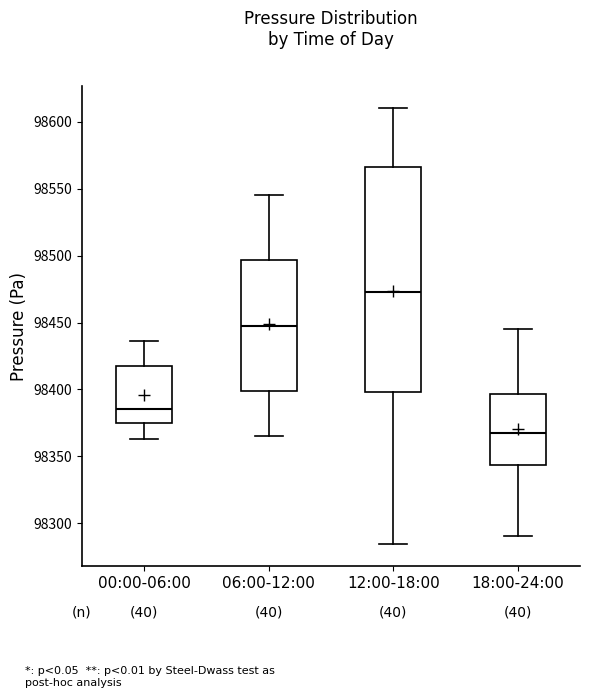

Reading left to right, read every box against the y-axis: the position of its median line, the range the box covers, and the ends of its whiskers. The values are not printed on the chart, so give them approximately, as read against the axis.

00:00-06:00: median 98385, box 98375 to 98415, whiskers 98365 to 98435
06:00-12:00: median 98450, box 98400 to 98495, whiskers 98365 to 98545
12:00-18:00: median 98475, box 98400 to 98565, whiskers 98285 to 98610
18:00-24:00: median 98370, box 98345 to 98395, whiskers 98290 to 98445